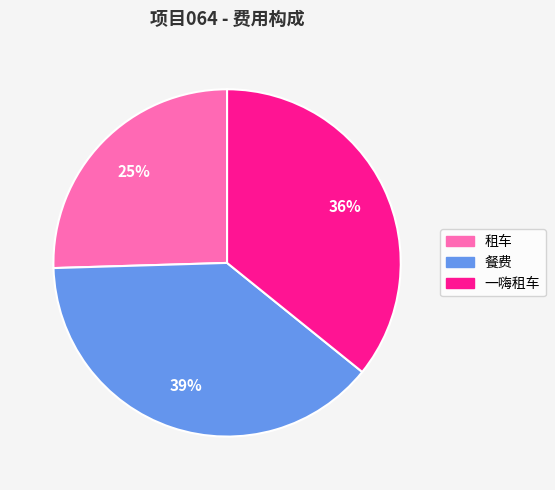

Between 一嗨租车 and 租车, which is larger?

一嗨租车